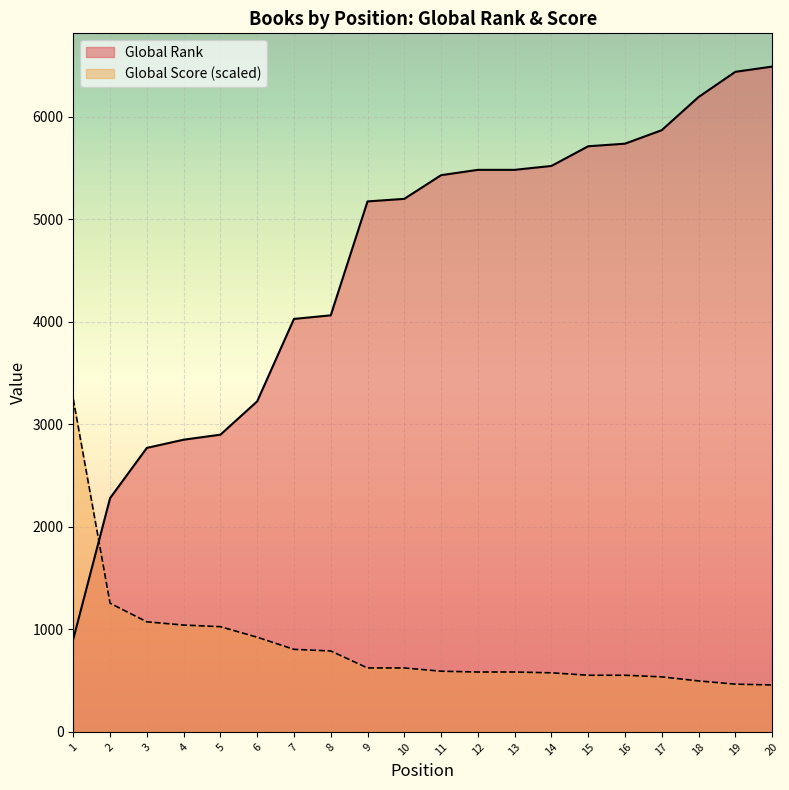

The value of Global Score at 7 is 805.2. True or false?

True